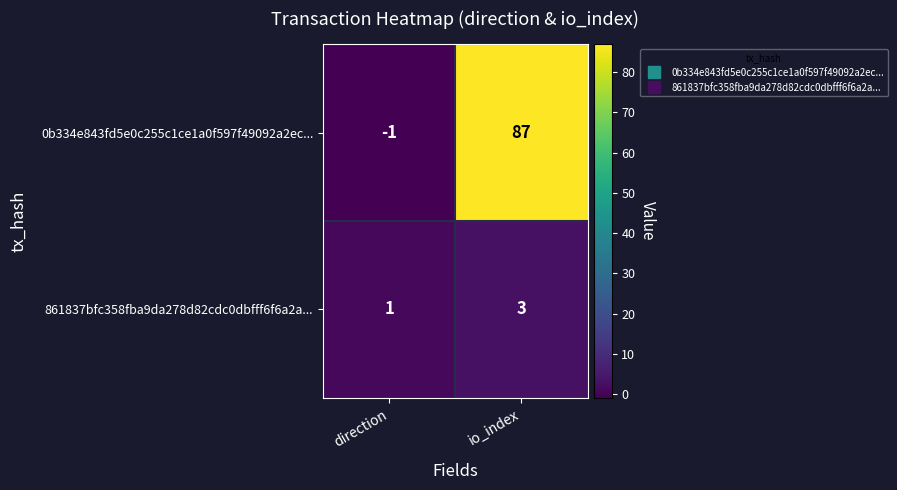

List the series in order of their overall mean, lowest first.

861837bfc358fba9da278d82cdc0dbfff6f6a2a..., 0b334e843fd5e0c255c1ce1a0f597f49092a2ec...